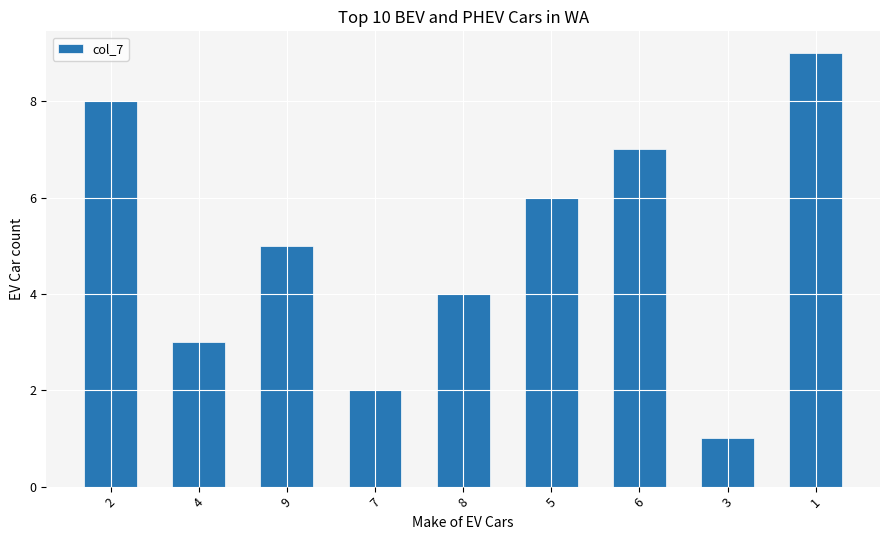

What is the difference between the maximum and minimum values?

8